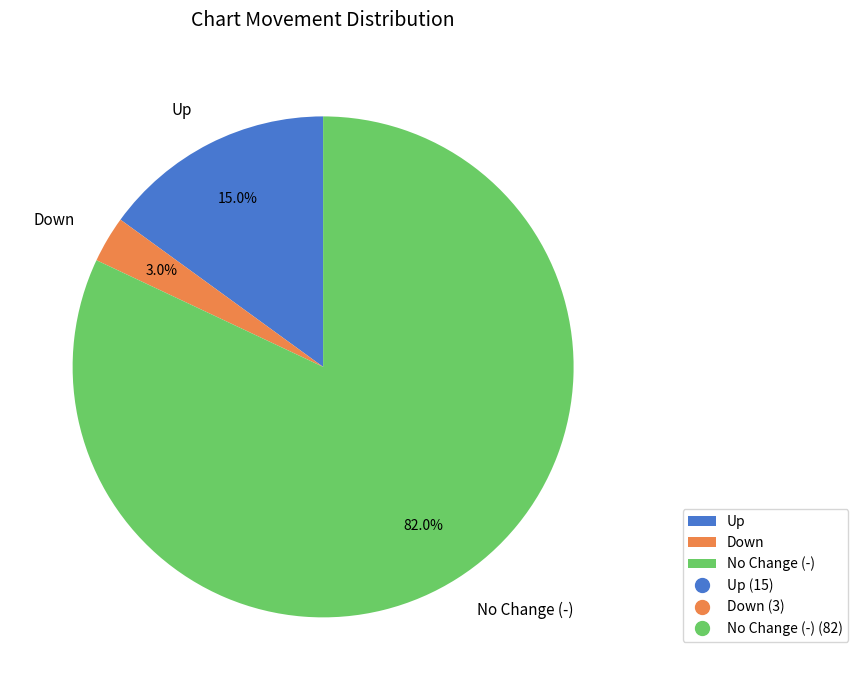

Which has a higher value, No Change (-) or Down?

No Change (-)